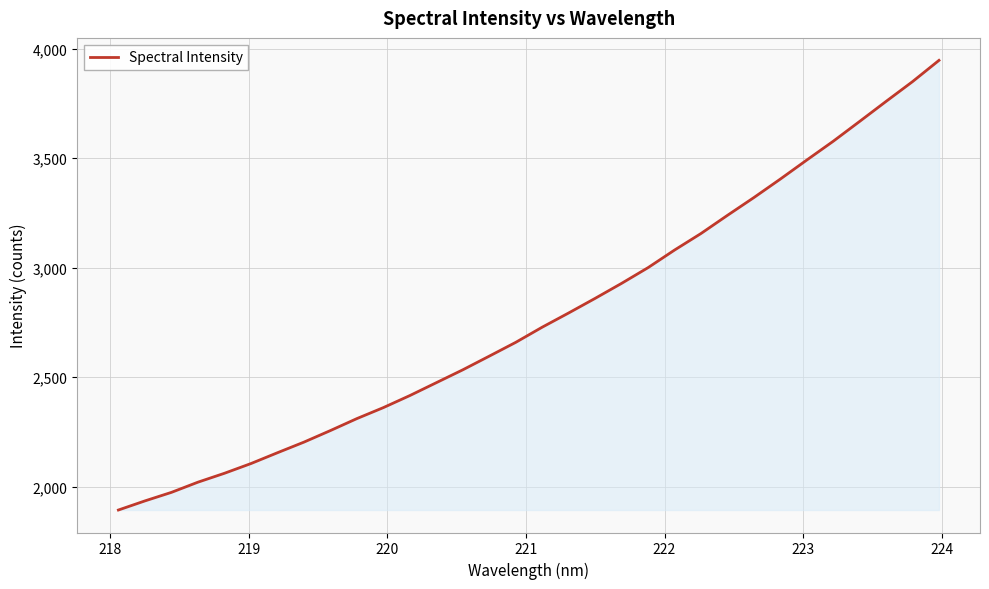

What is the maximum value shown in the chart?

3945.9